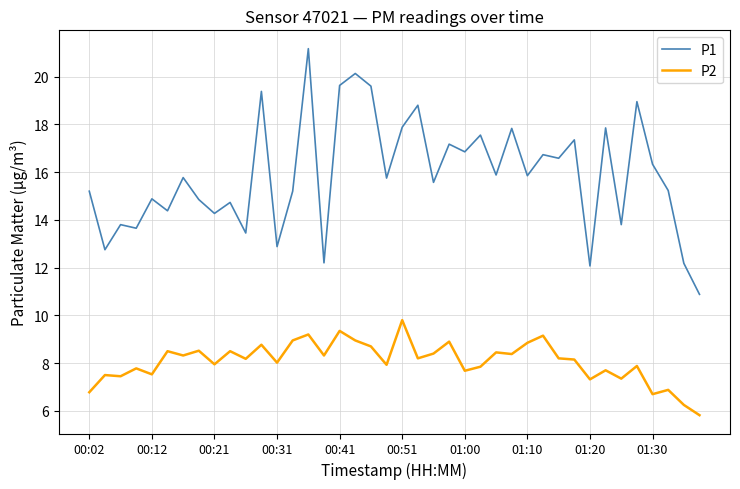

How many interior local valleys does the P1 series have?

15